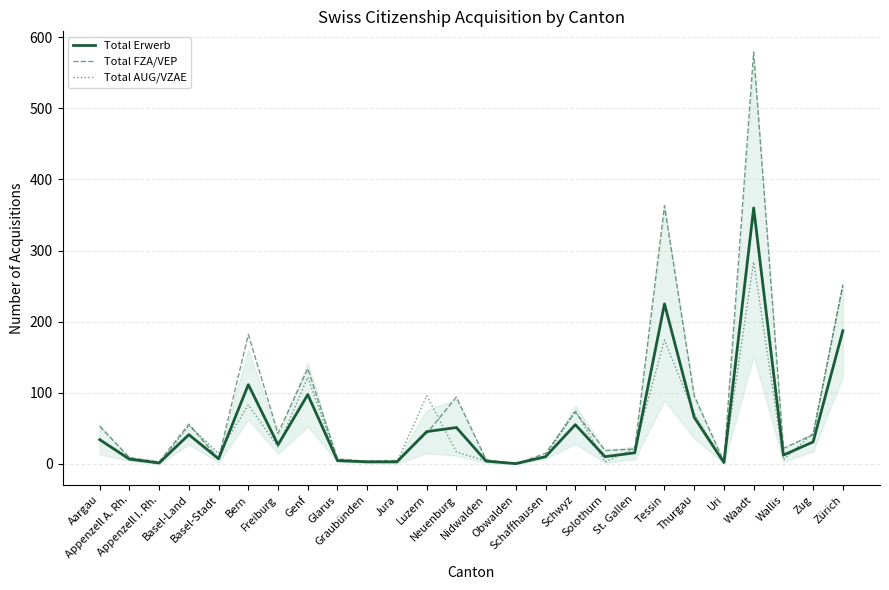

Which category has the highest value in the Total AUG/VZAE series?

Waadt